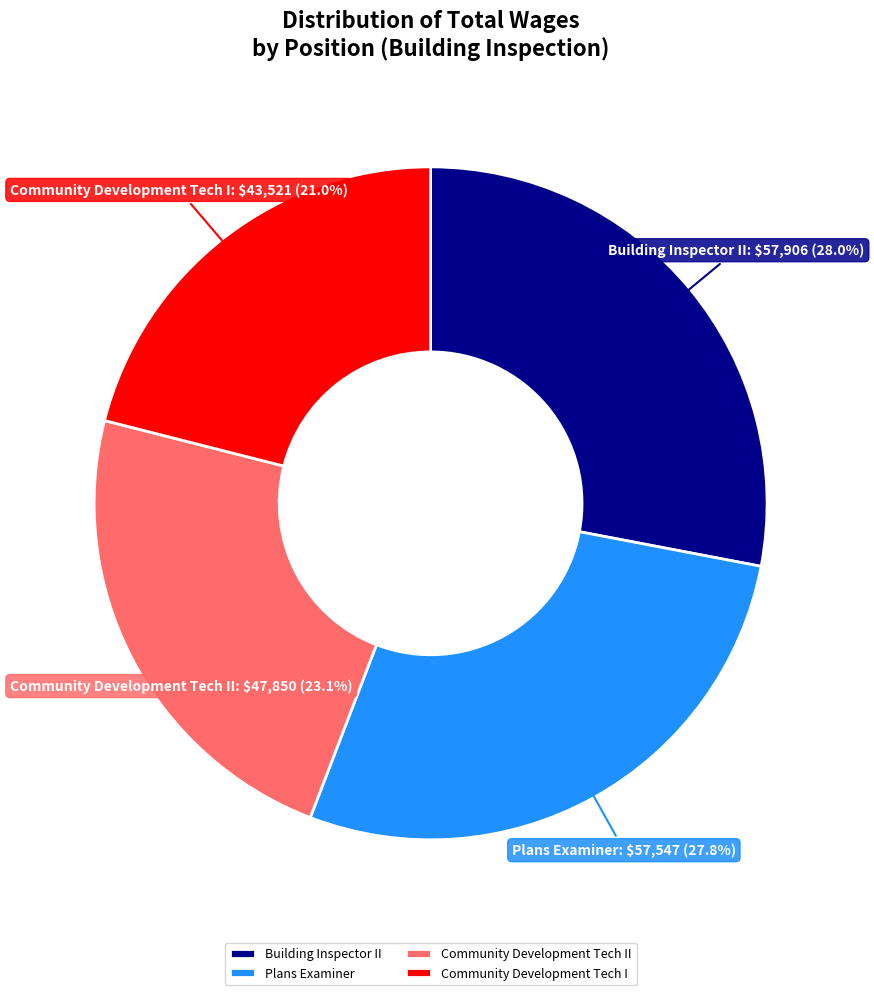

Is it true that Community Development Tech I is 21% of the pie?

True